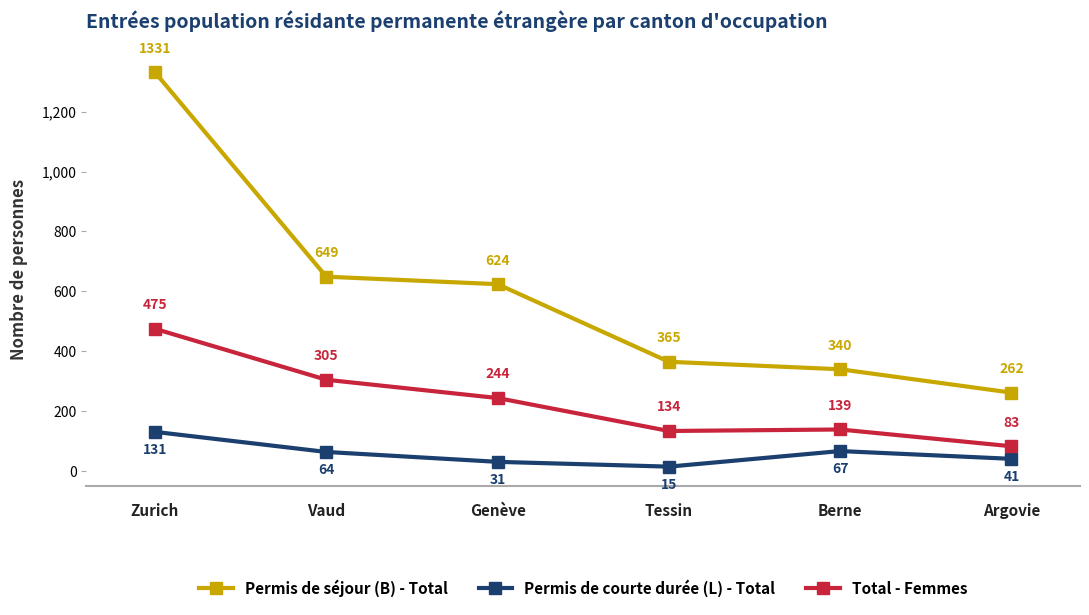

How many lines are shown in the chart?

3